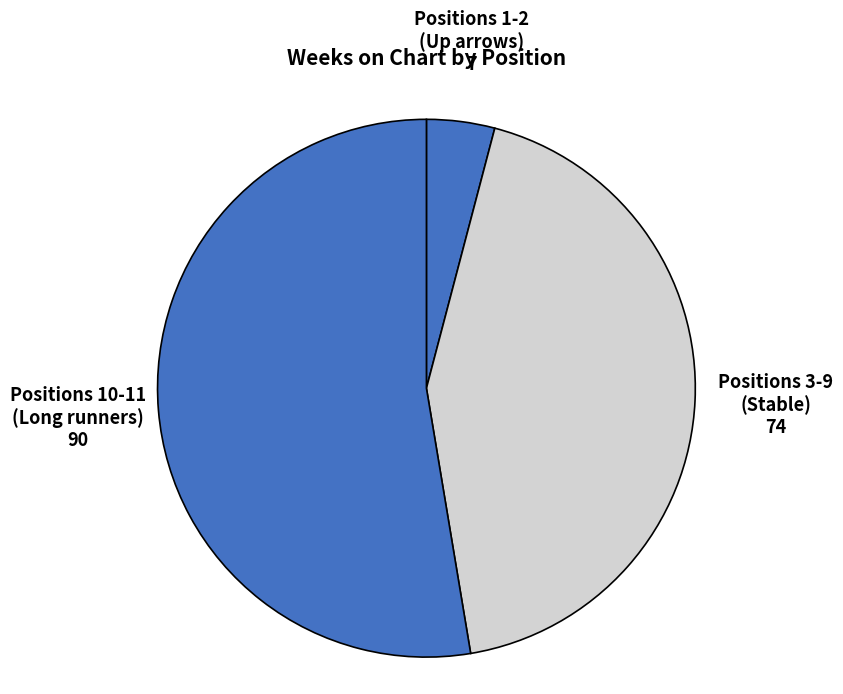

Do Positions 1-2 (Up arrows) and Positions 3-9 (Stable) together represent more than half of the pie?

No